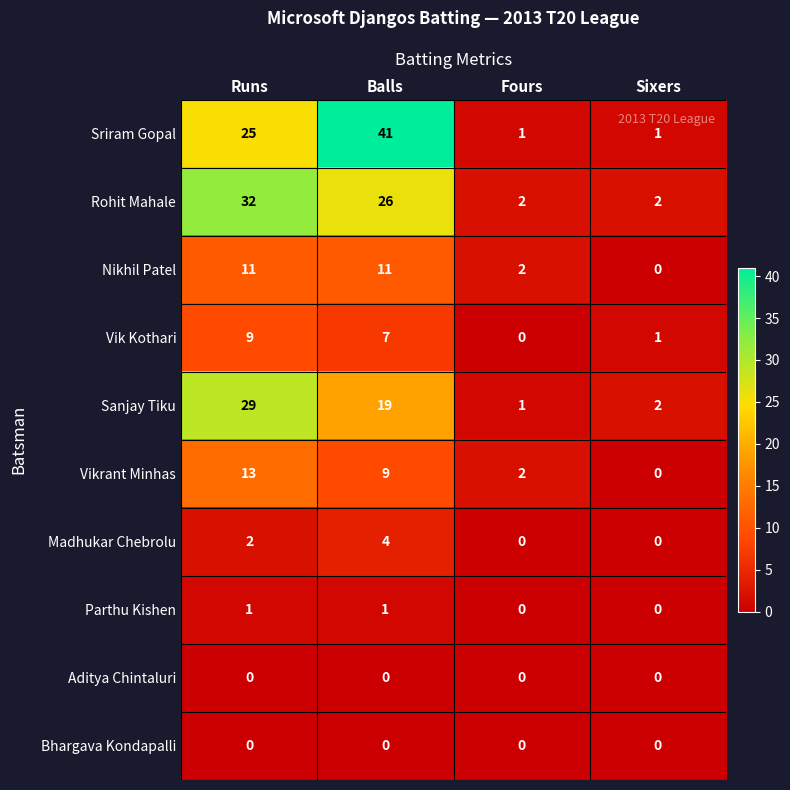

What is the difference between the highest and lowest values at Balls?

41